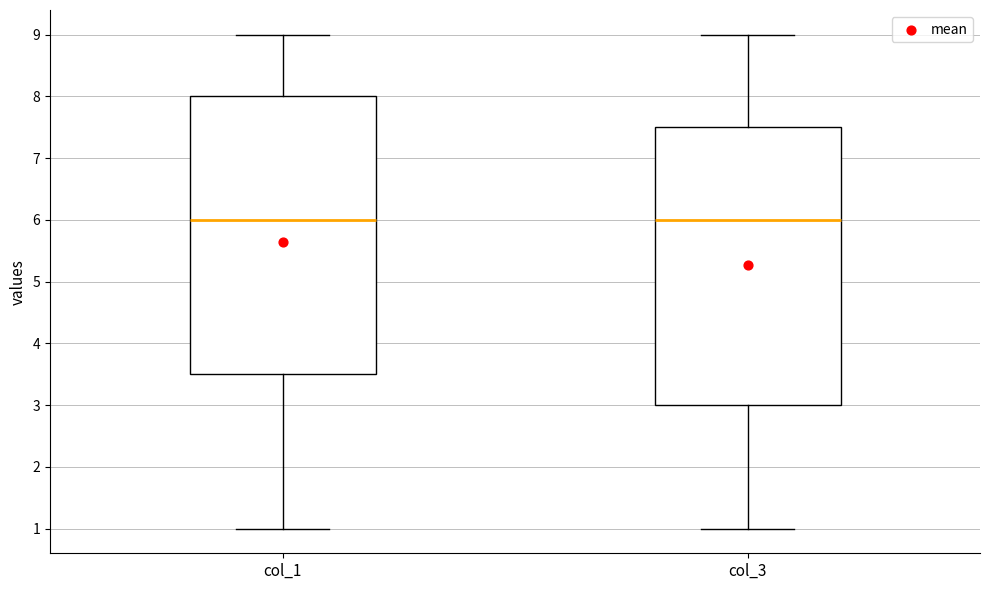

Reading left to right, transcribe this box plot: for each box, give where its median line is, the range the box spans, and where its two whiskers end, as read against the y-axis. The values are not printed on the chart, so give them approximately, as read against the axis.

col_1: median 6.0, box 3.5 to 8.0, whiskers 1.0 to 9.0
col_3: median 6.0, box 3.0 to 7.5, whiskers 1.0 to 9.0